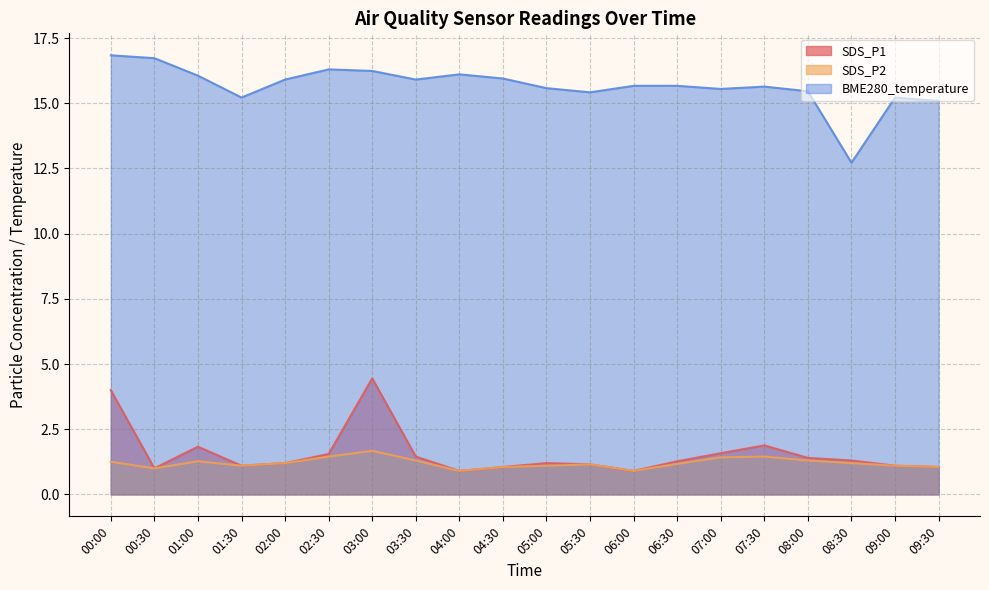

True or false: SDS_P2 and BME280_temperature cross at least once.

False